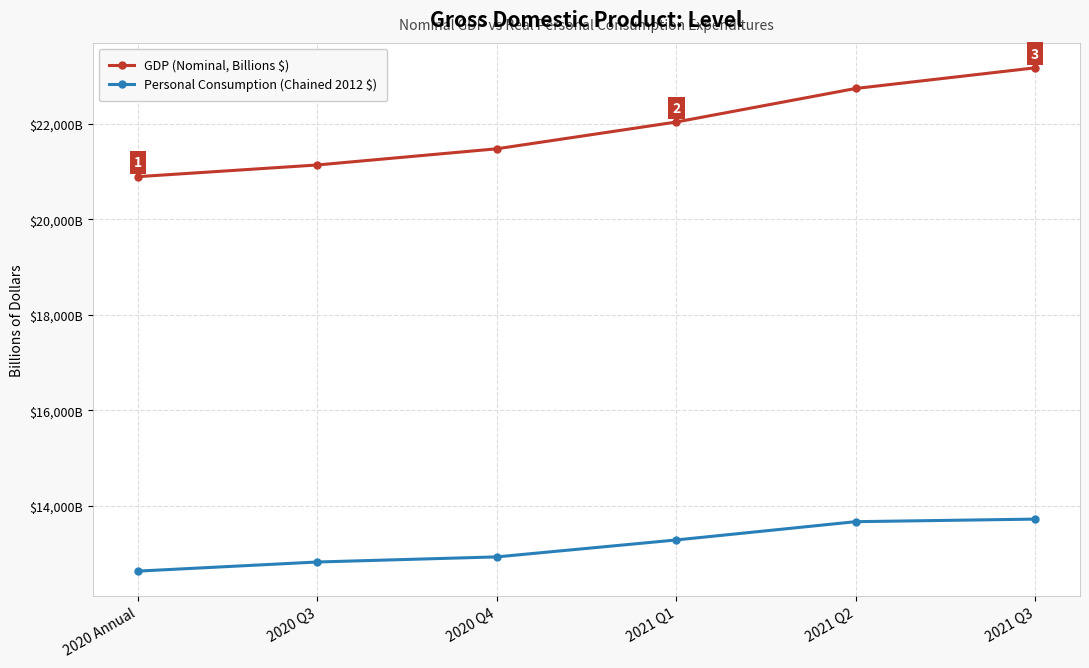

True or false: GDP (Nominal, Billions $) has more than 1 points higher than both neighbors.

False